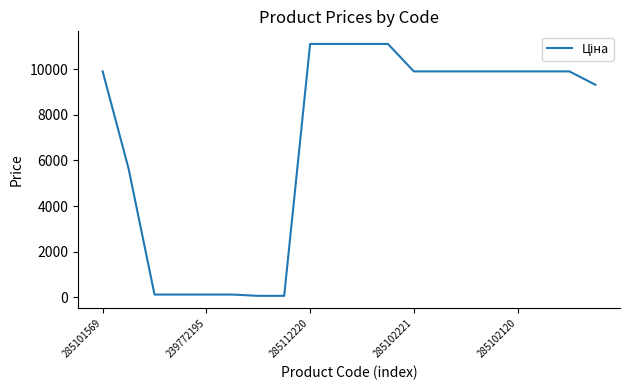

What is the difference between the maximum and minimum values?

11056.9